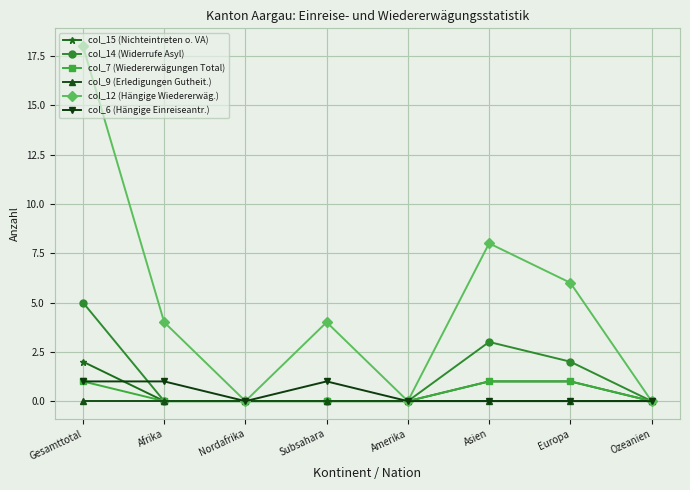

What is the label of the 7th point from the right?

Afrika